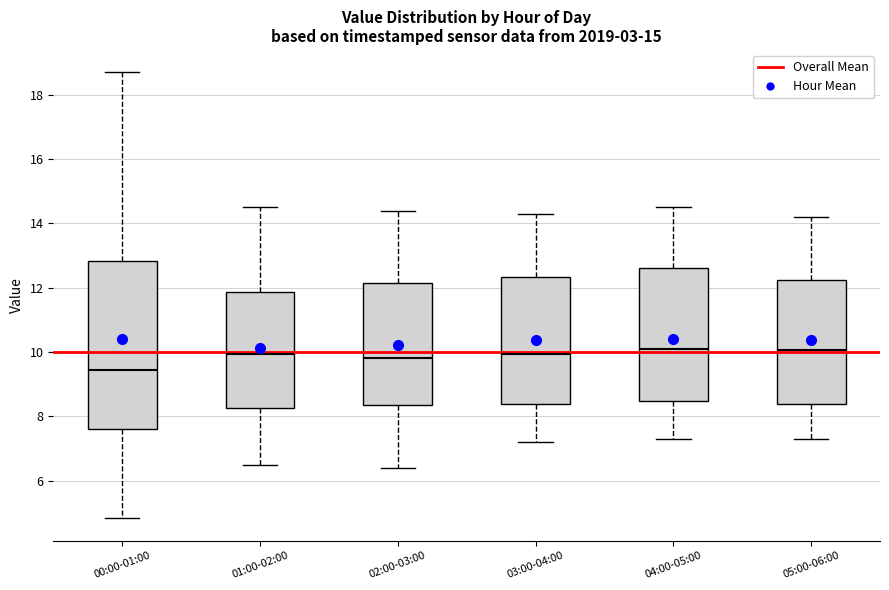

Reading left to right, transcribe this box plot: for each box, give where its median line is, the range the box spans, and where its two whiskers end, as read against the y-axis. The values are not printed on the chart, so give them approximately, as read against the axis.

00:00-01:00: median 9.4, box 7.6 to 12.8, whiskers 4.8 to 18.8
01:00-02:00: median 10.0, box 8.2 to 11.8, whiskers 6.6 to 14.6
02:00-03:00: median 9.8, box 8.4 to 12.2, whiskers 6.4 to 14.4
03:00-04:00: median 10.0, box 8.4 to 12.4, whiskers 7.2 to 14.4
04:00-05:00: median 10.2, box 8.4 to 12.6, whiskers 7.4 to 14.6
05:00-06:00: median 10.0, box 8.4 to 12.2, whiskers 7.4 to 14.2